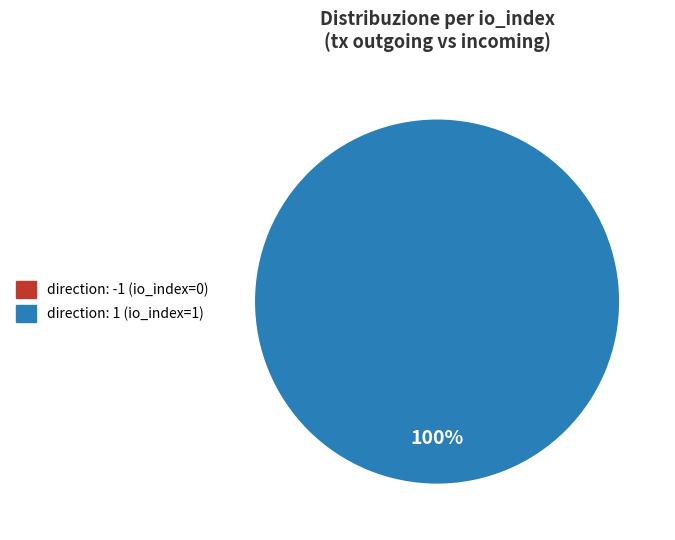

To the nearest percent, what is the average slice percentage?

50%